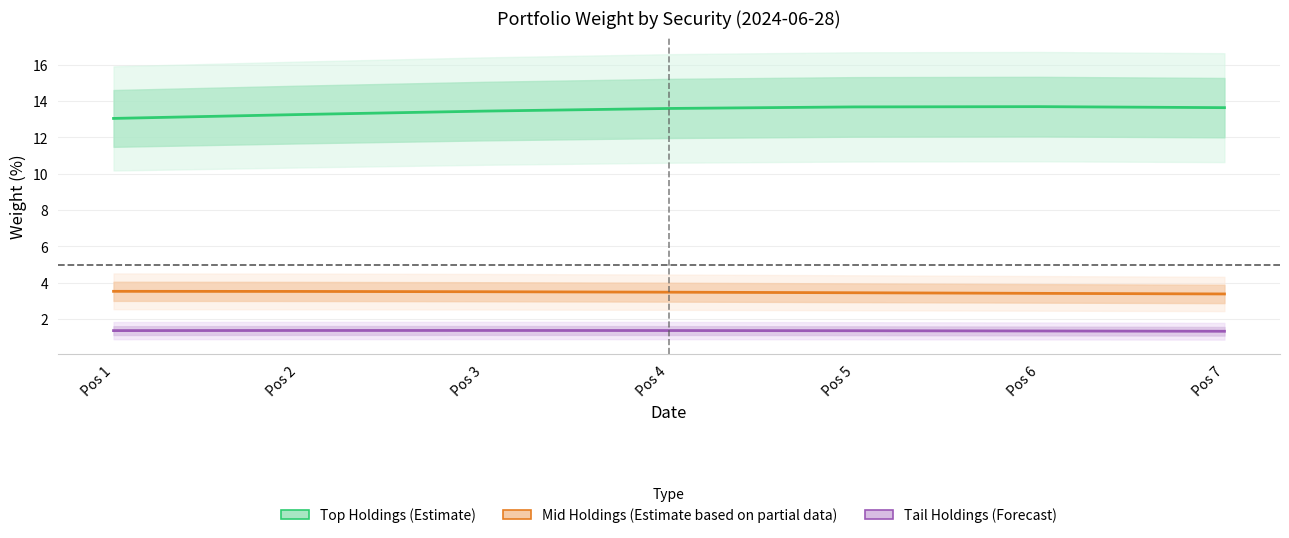

The value of Mid Holdings (Estimate based on partial) at Pos 1 is 5.9. True or false?

False